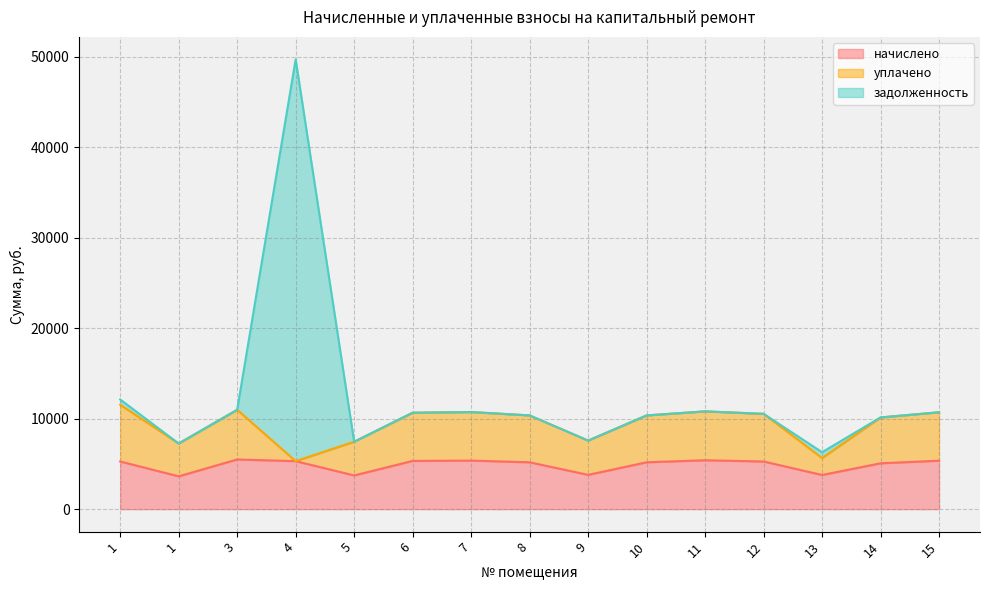

Does the chart have visible grid lines?

Yes